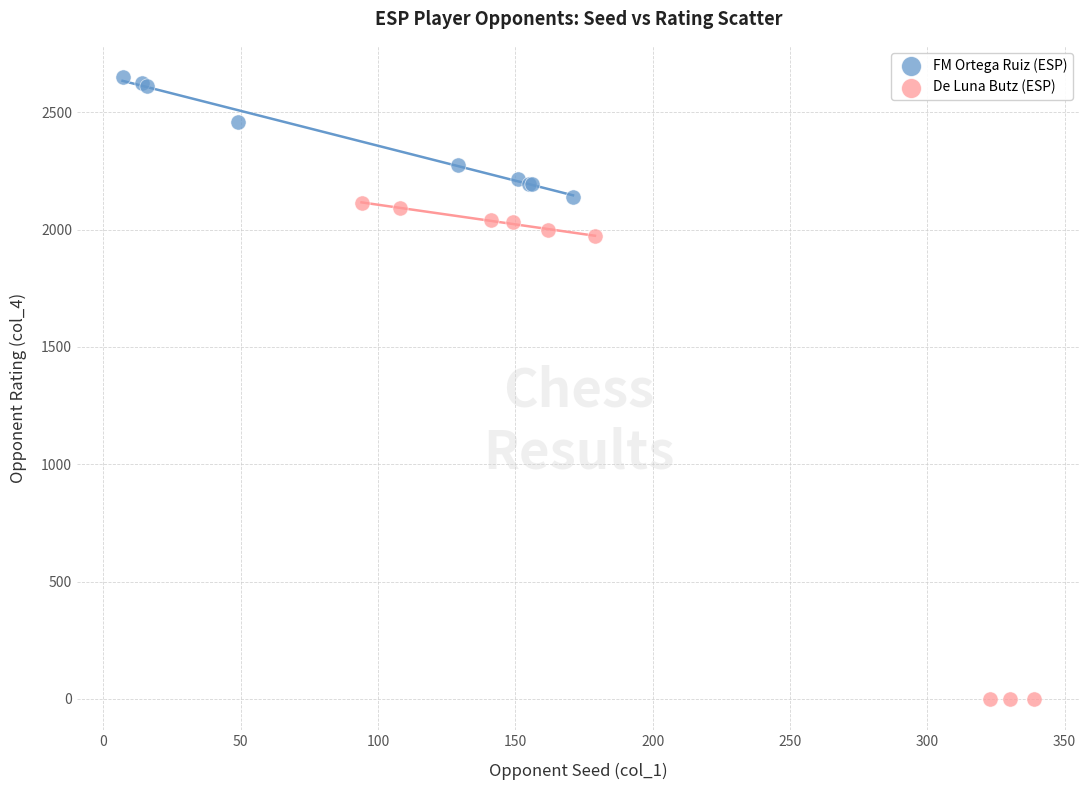

Which series contains the highest Y value?

FM Ortega Ruiz (ESP)